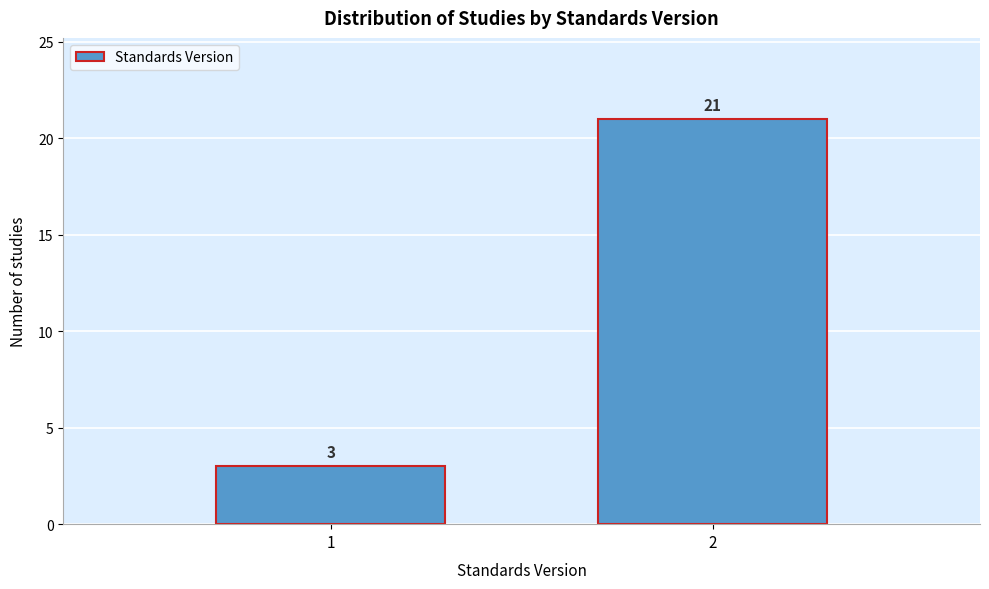

Reading left to right, list all the values displayed in this chart.

1=3	2=21